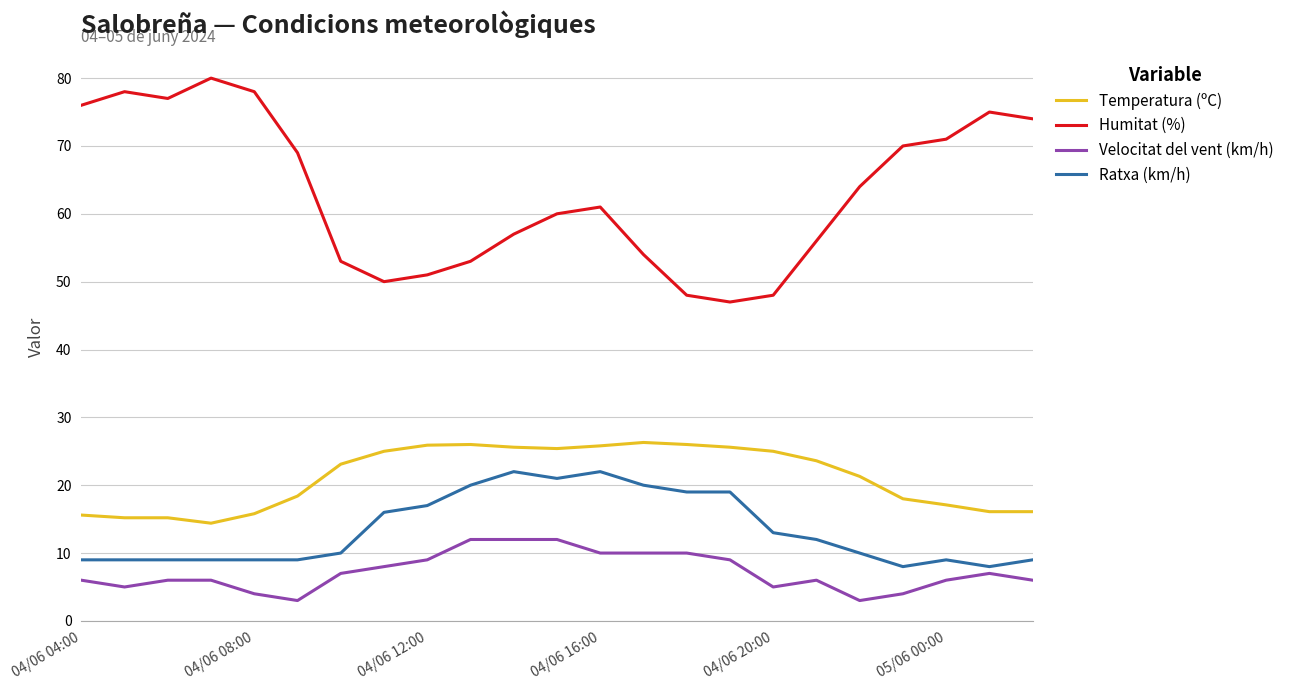

True or false: Humitat (%) and Velocitat del vent (km/h) intersect in this chart.

False